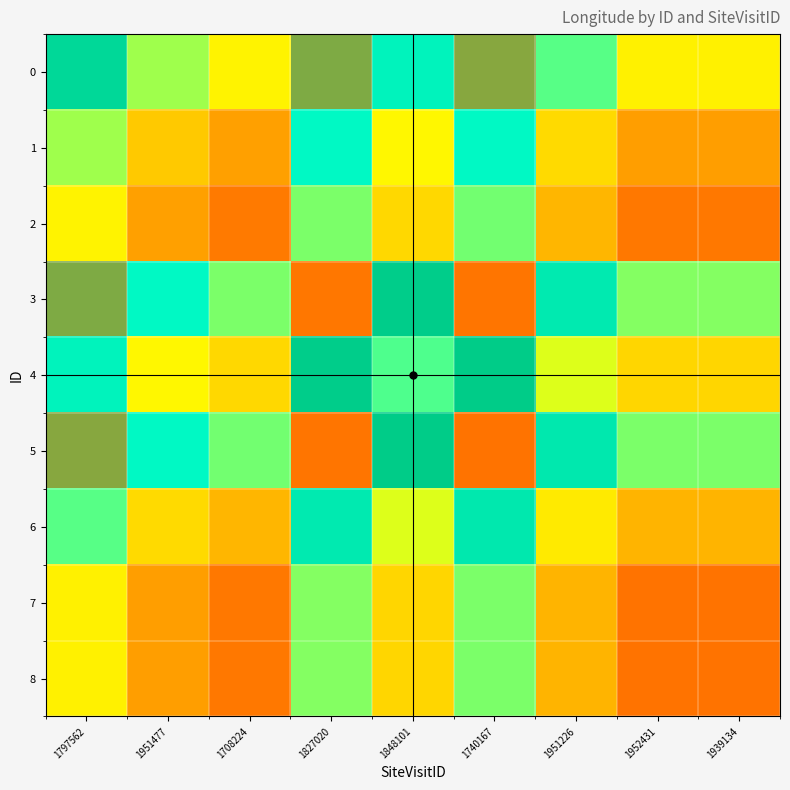

Which label corresponds to the smallest value in the chart?

1952431